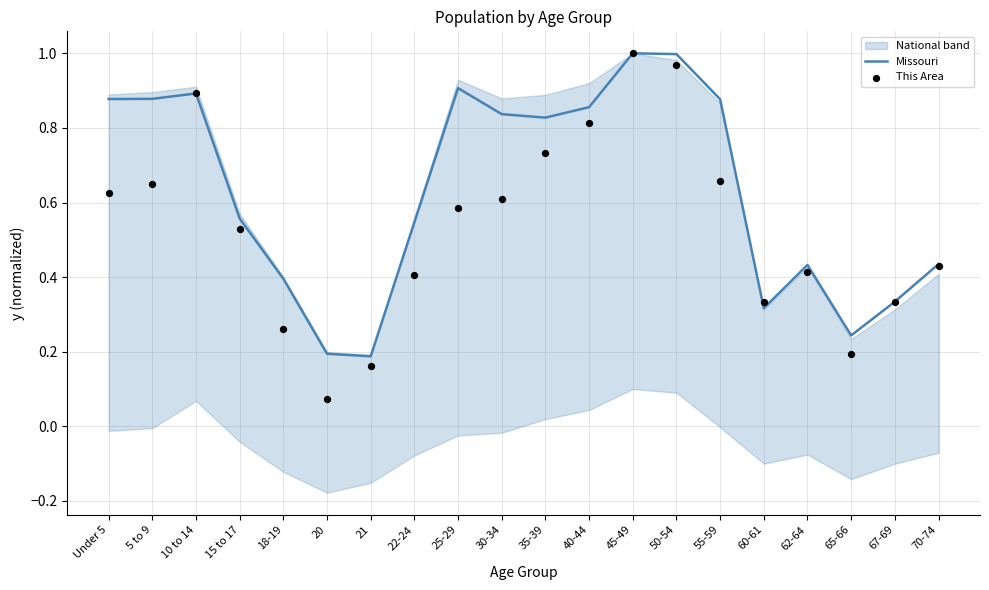

Is the value of This Area at 55-59 greater than the value of Missouri at 40-44?

No